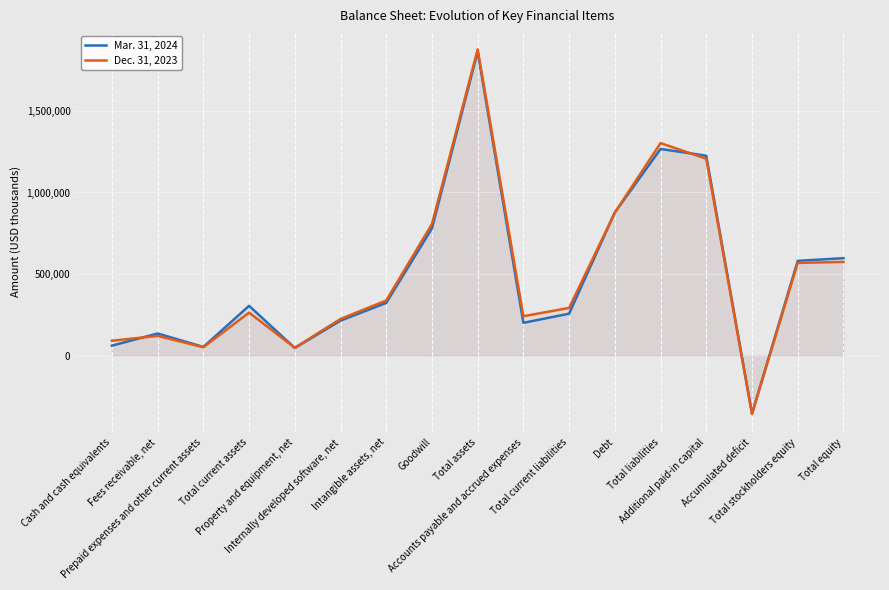

How many lines are shown in the chart?

2